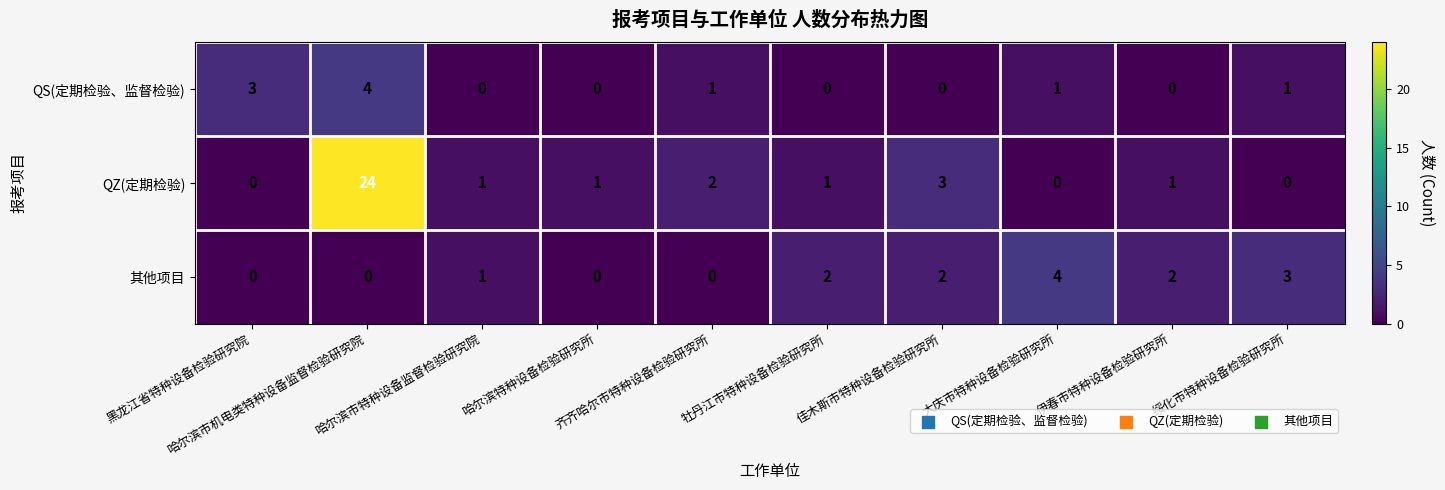

Which series has the largest range (max minus min)?

QZ(定期检验)